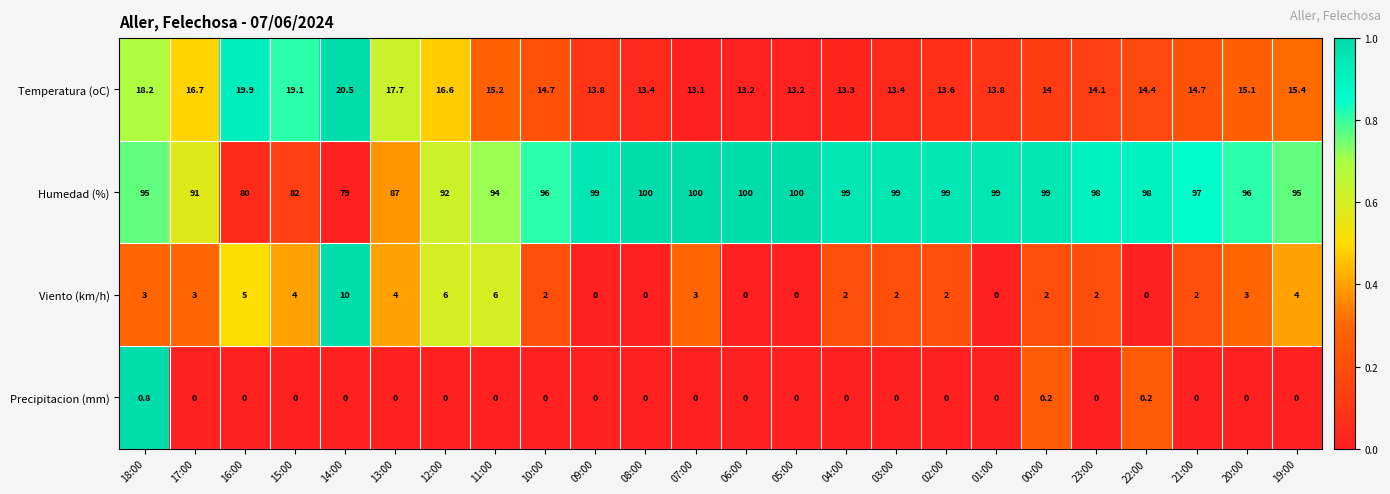

Between 06:00 and 02:00, which series saw the biggest shift?

Viento (km/h)